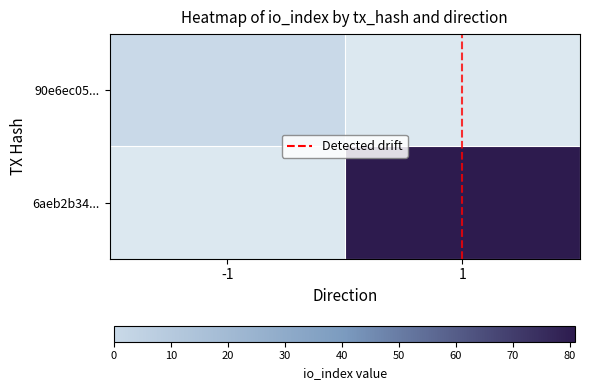

At how many categories does at least one series exceed 35?

1